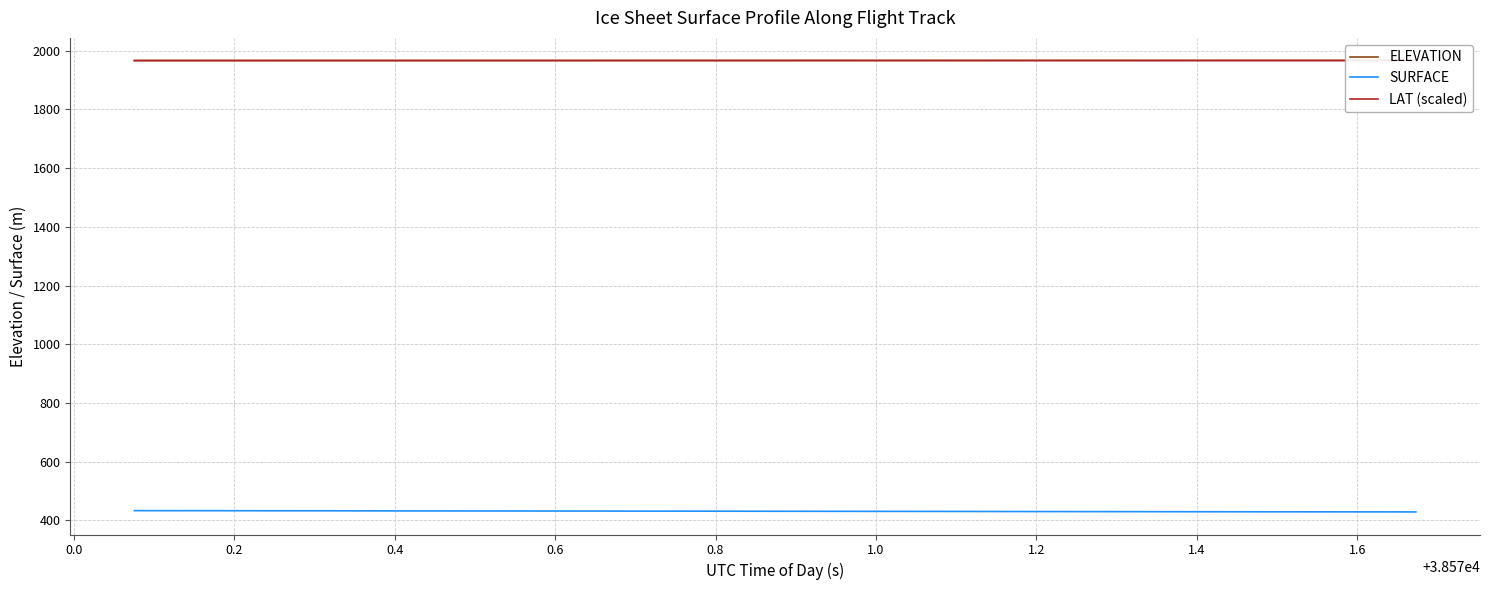

How many series are shown in this chart?

3